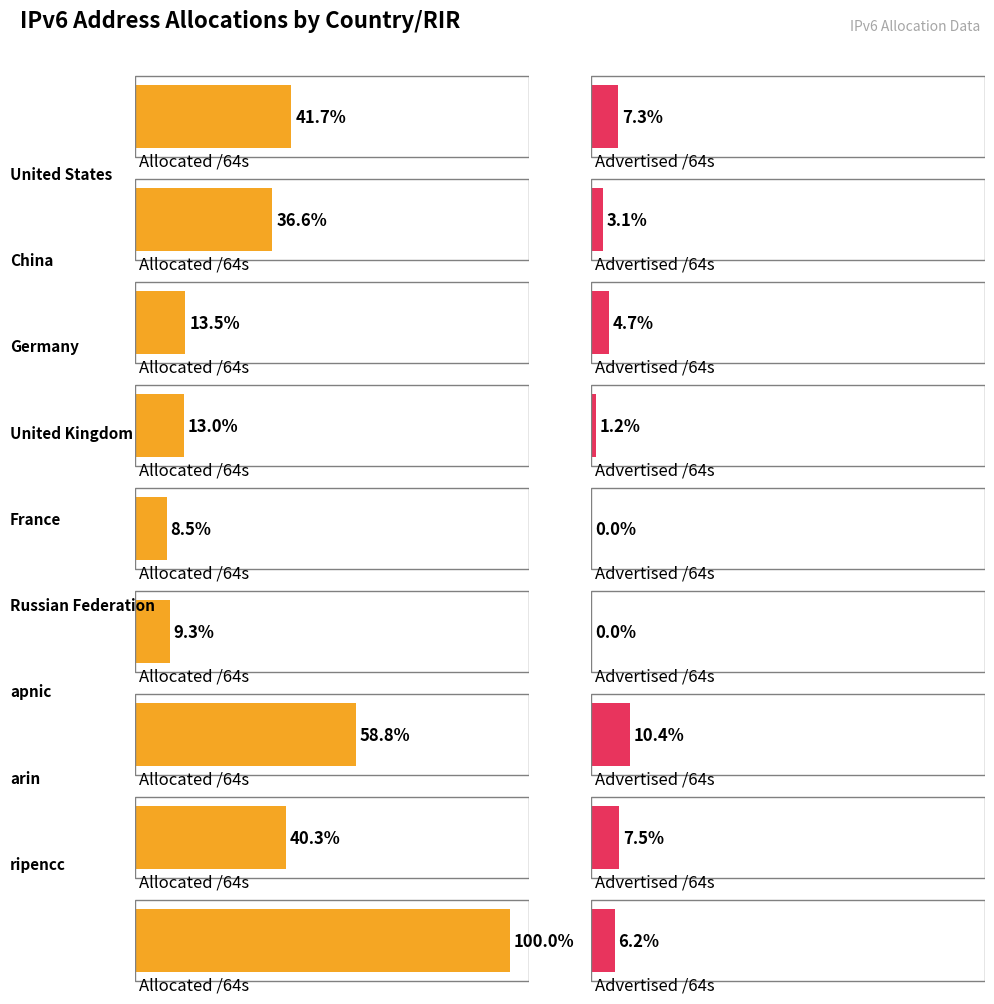

What position from the left is apnic?

7